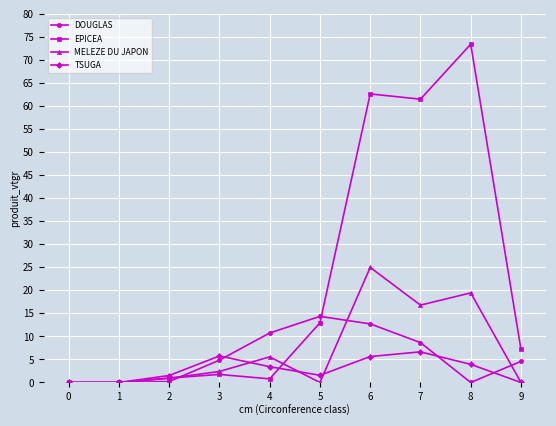

What is the average value of the EPICEA series?

22.1